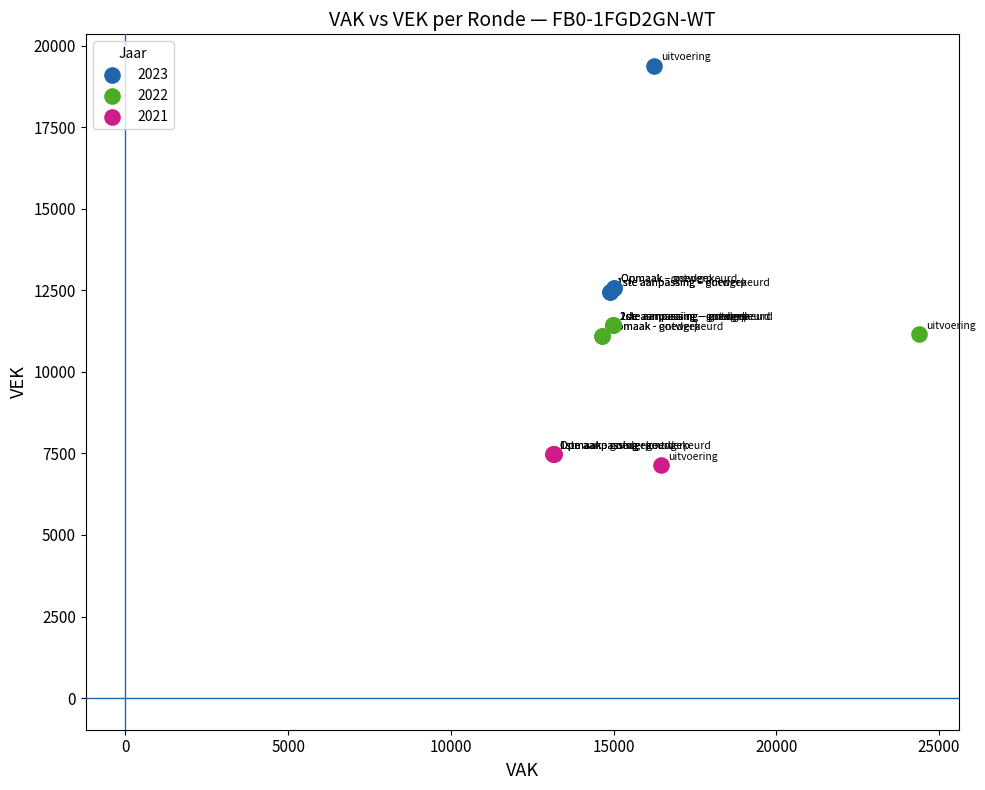

Which series contains the lowest Y value?

2021